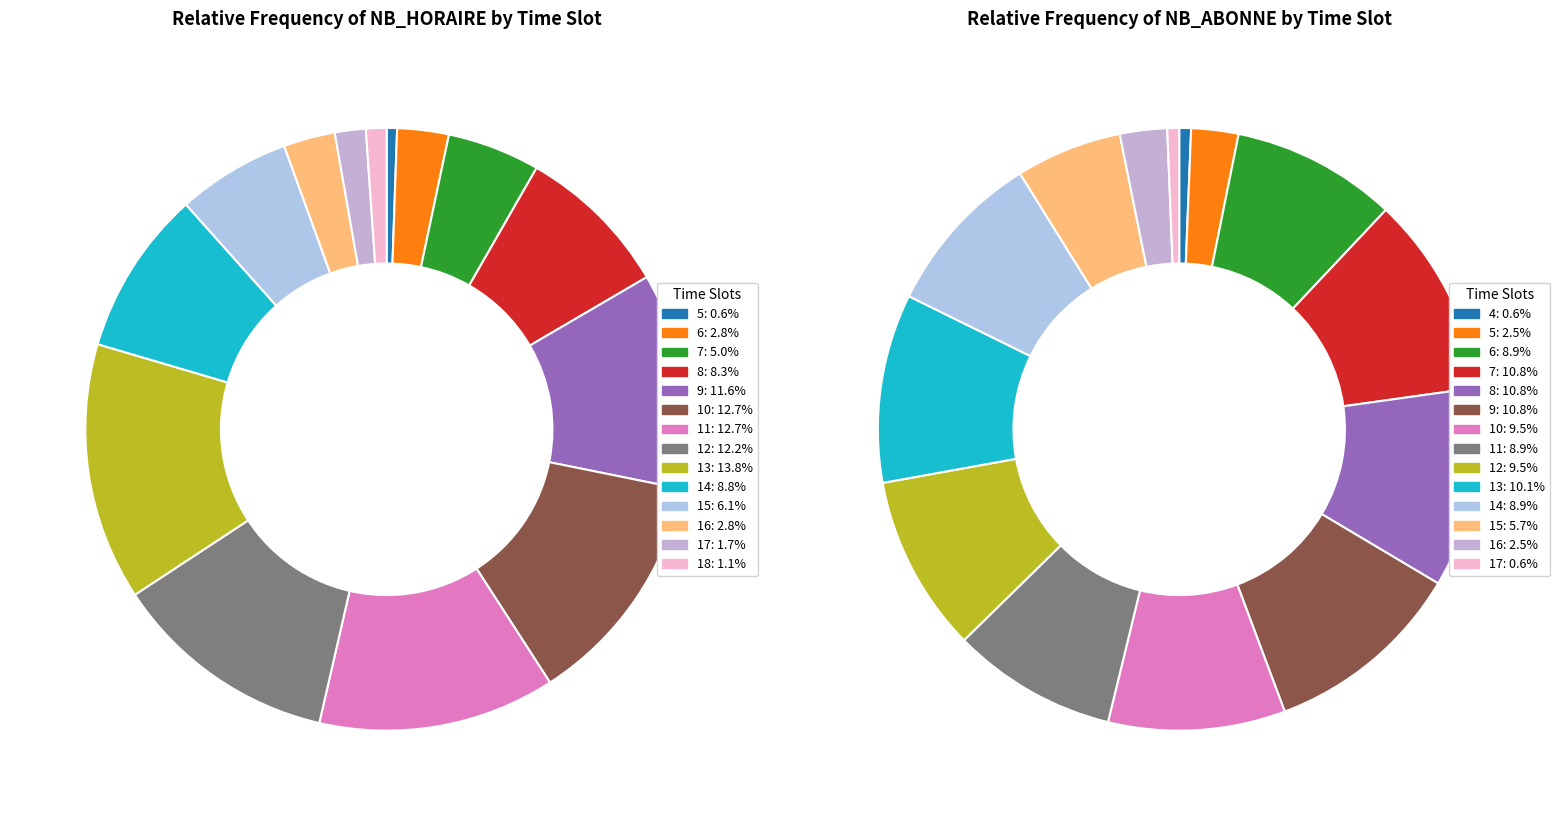

Which slice is the largest?

13